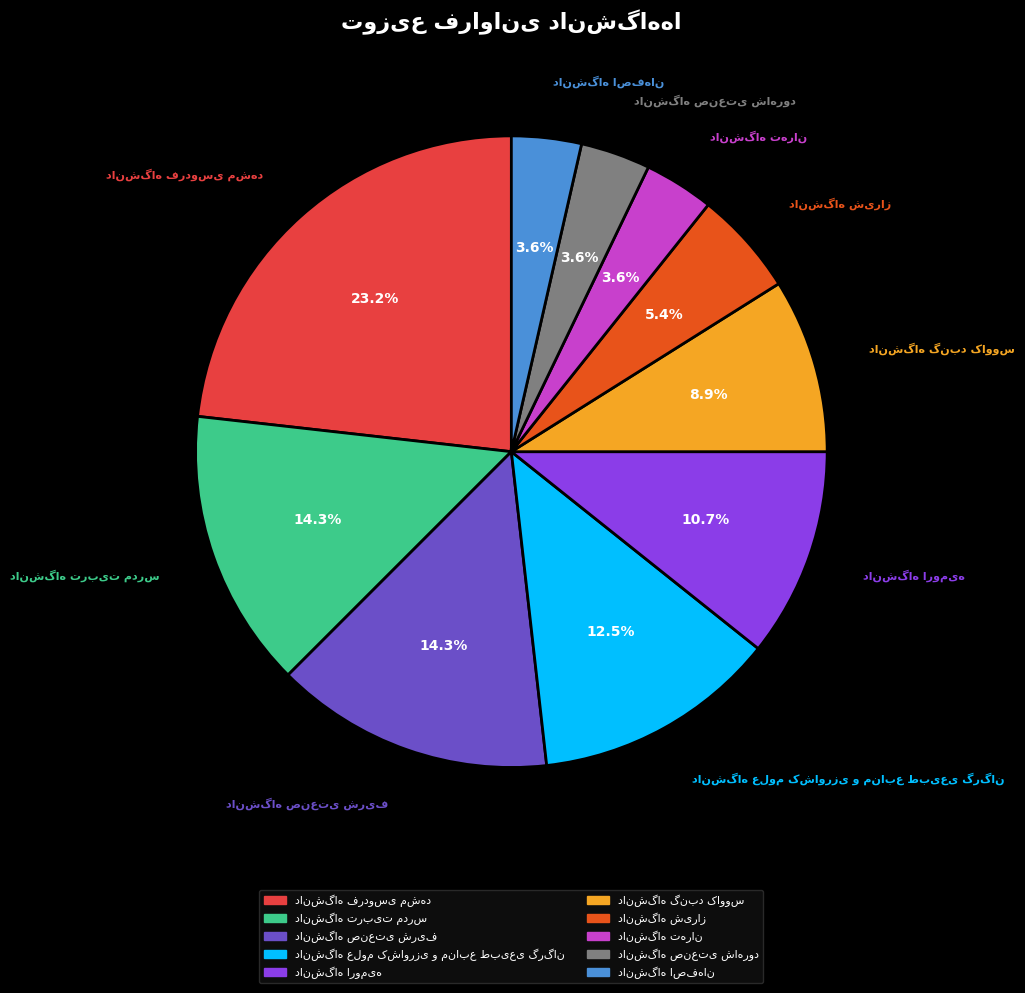

Count the number of slices in the pie.

10